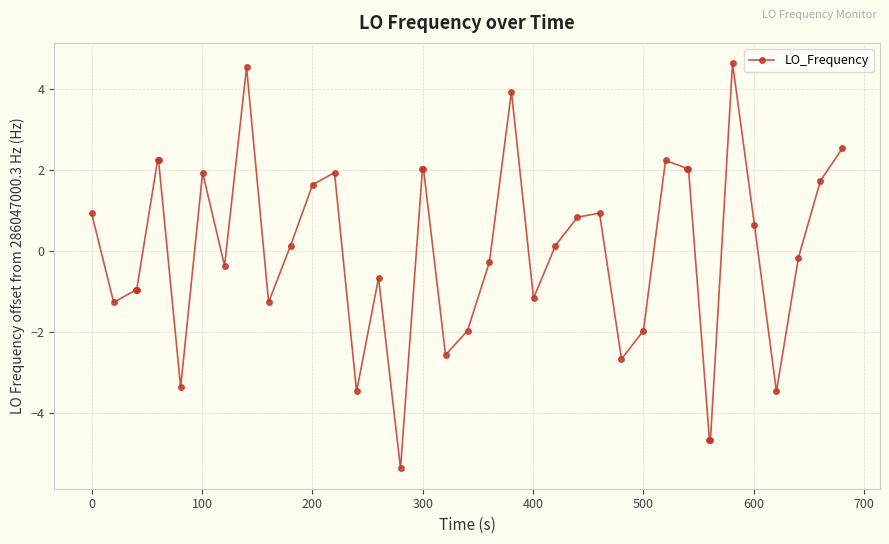

What is the difference between the maximum and minimum values?

10.0